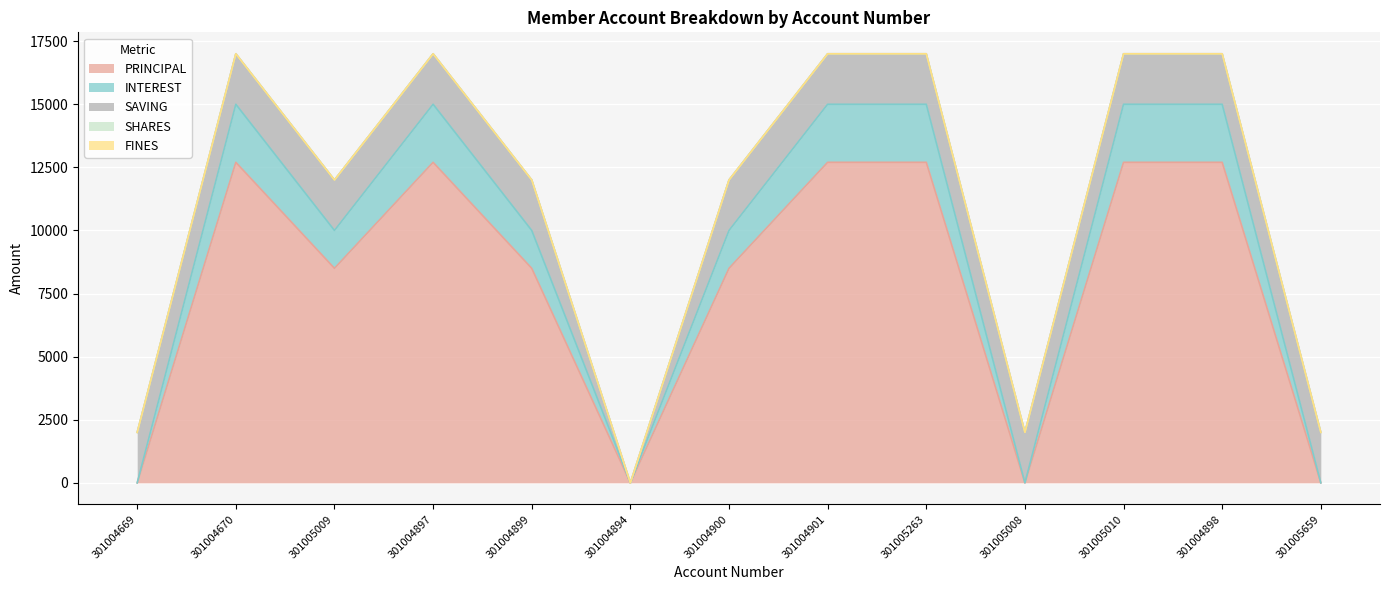

What is the label of the 6th point from the left?

301004894